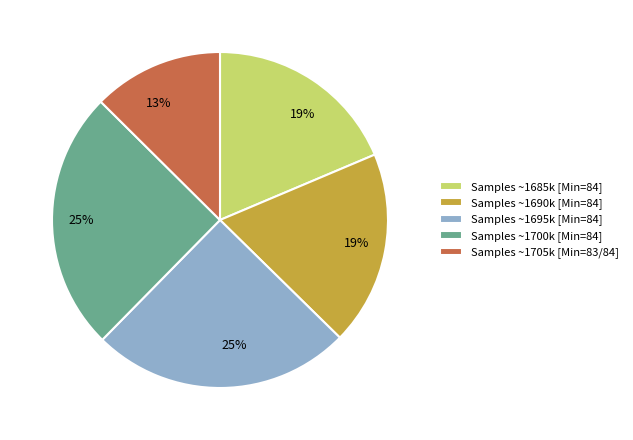

To the nearest percent, what is the average slice percentage?

20%